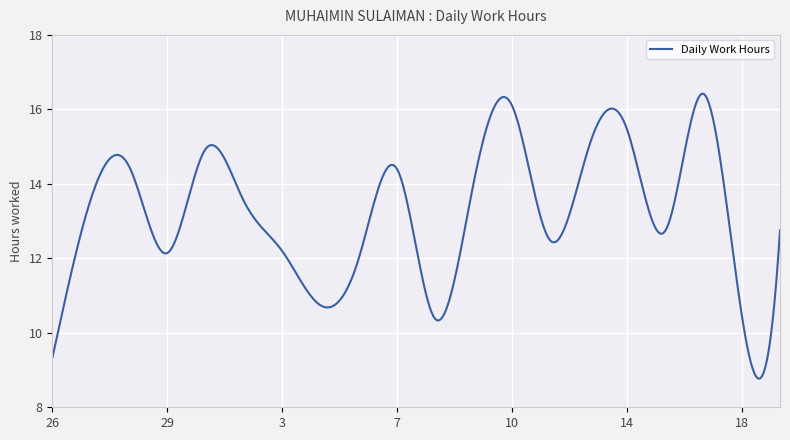

What is the smallest value displayed?

8.8